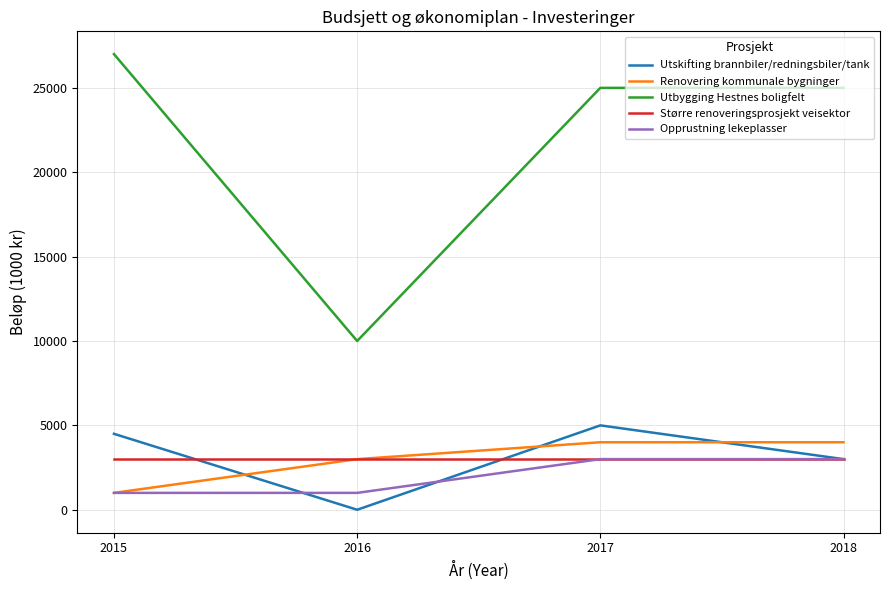

Which label corresponds to the largest value in the chart?

2015